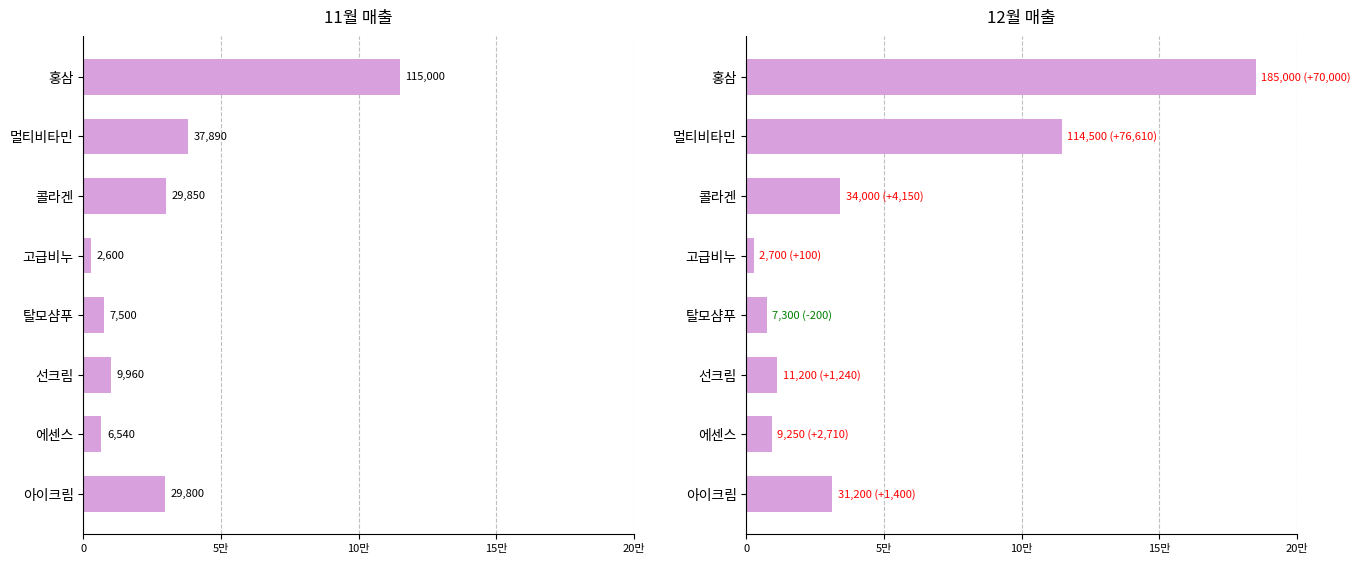

What is the difference between the second highest and second lowest values in the 12월매출(단위:만원) series?

107200